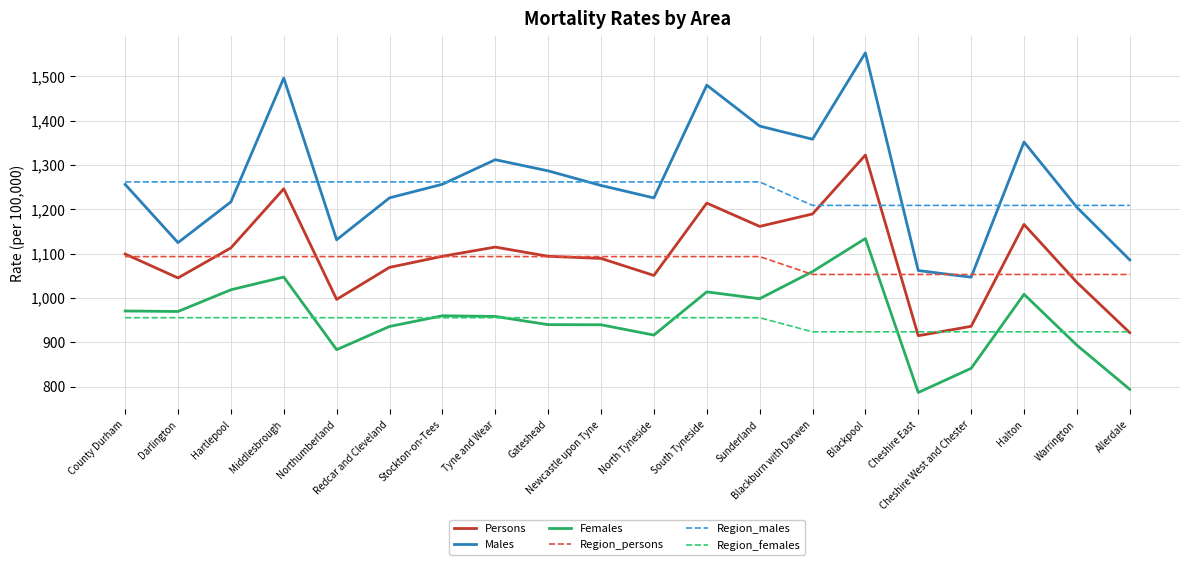

True or false: Males has more than 1 interior local peaks.

True